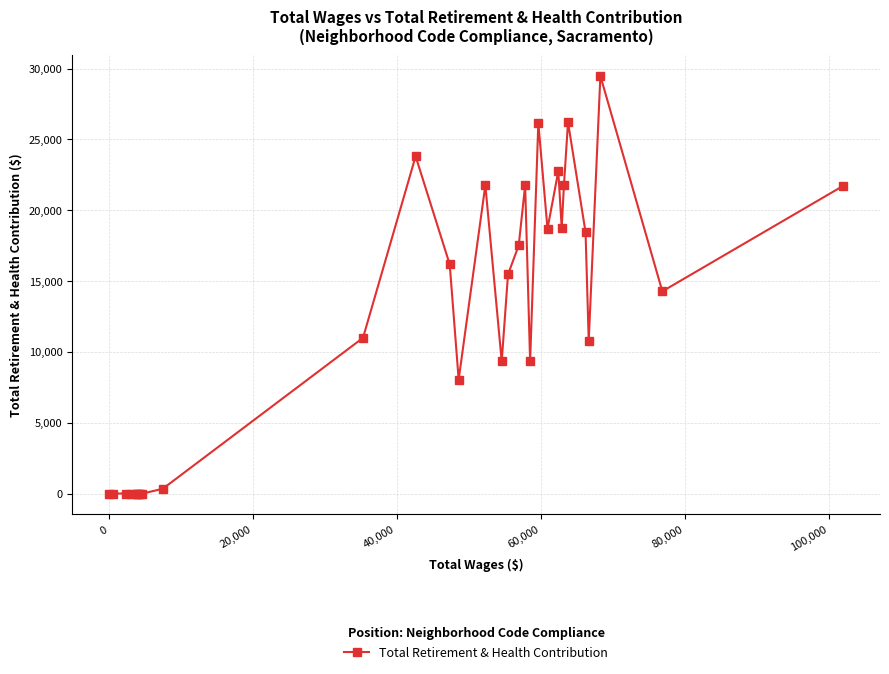

How many data points does each series have?

31